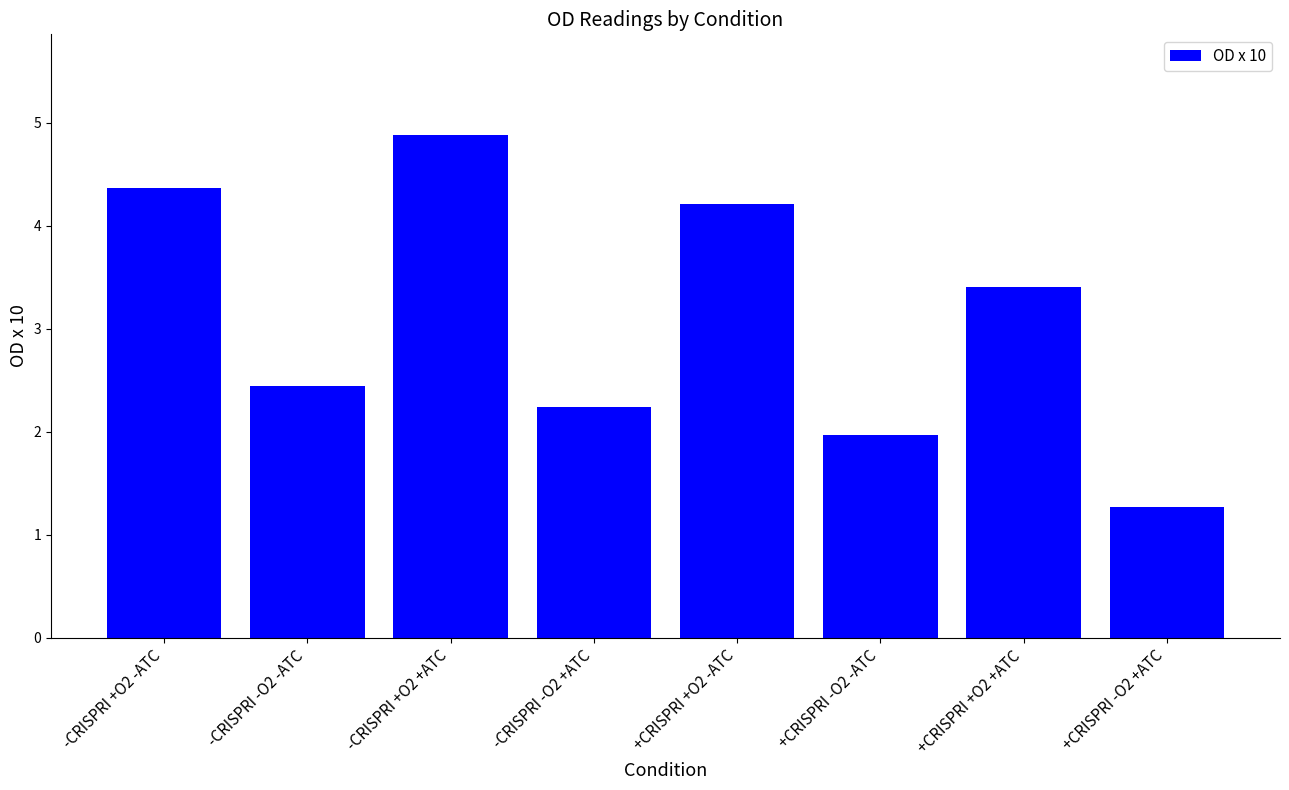

Which label corresponds to the largest value in the chart?

-CRISPRI +O2 +ATC